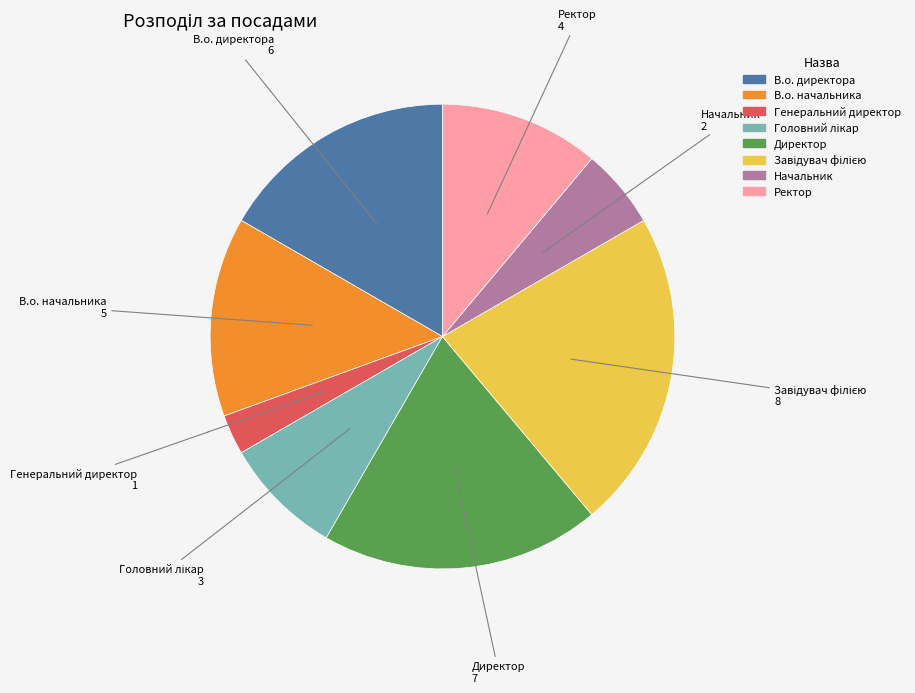

Combined, do Директор and Генеральний директор account for over 50%?

No